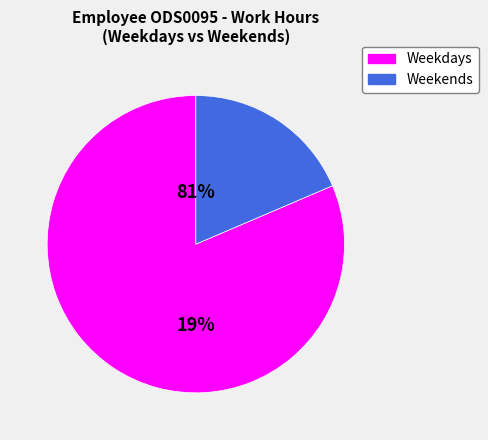

Does Wed account for over 50% of the chart?

No